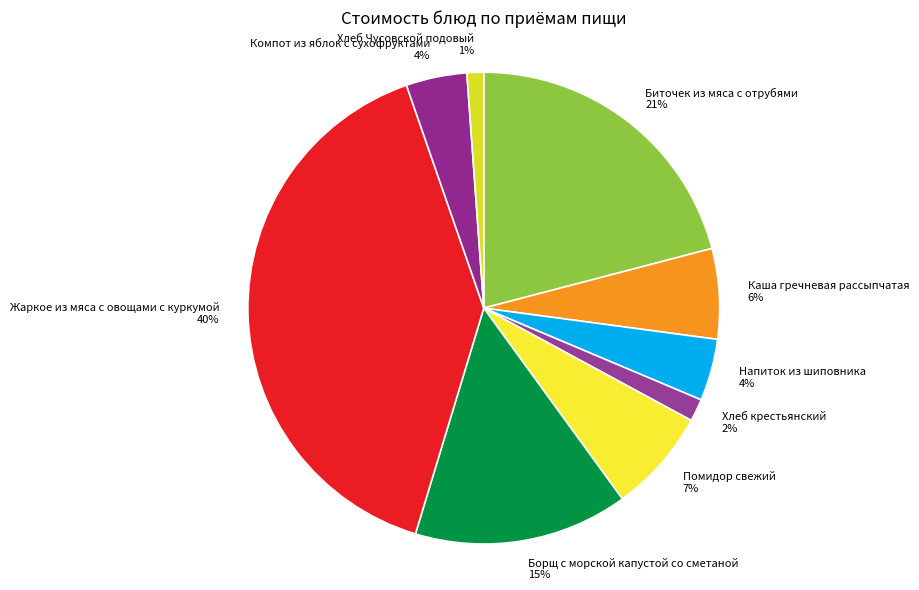

Does Помидор свежий represent more than half of the total?

No